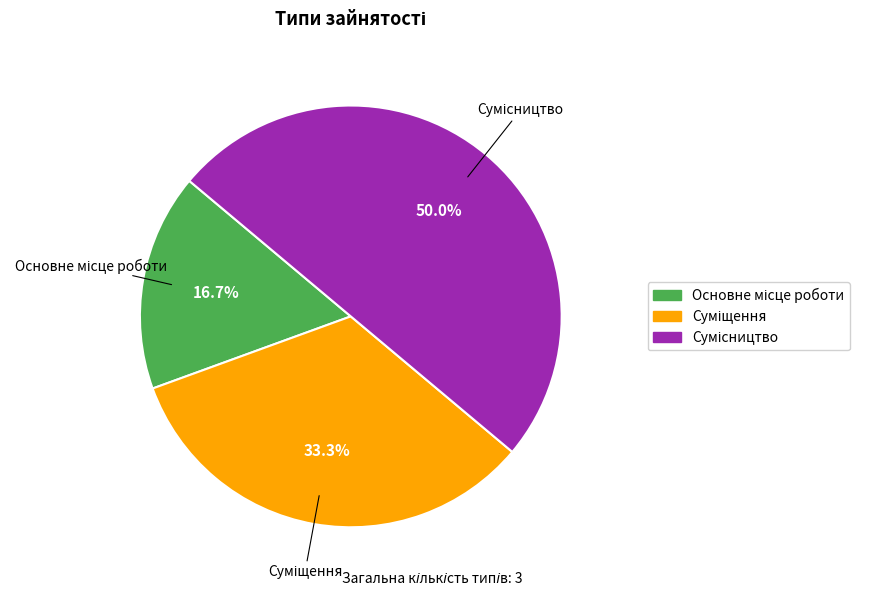

How many slices are in this pie chart?

3